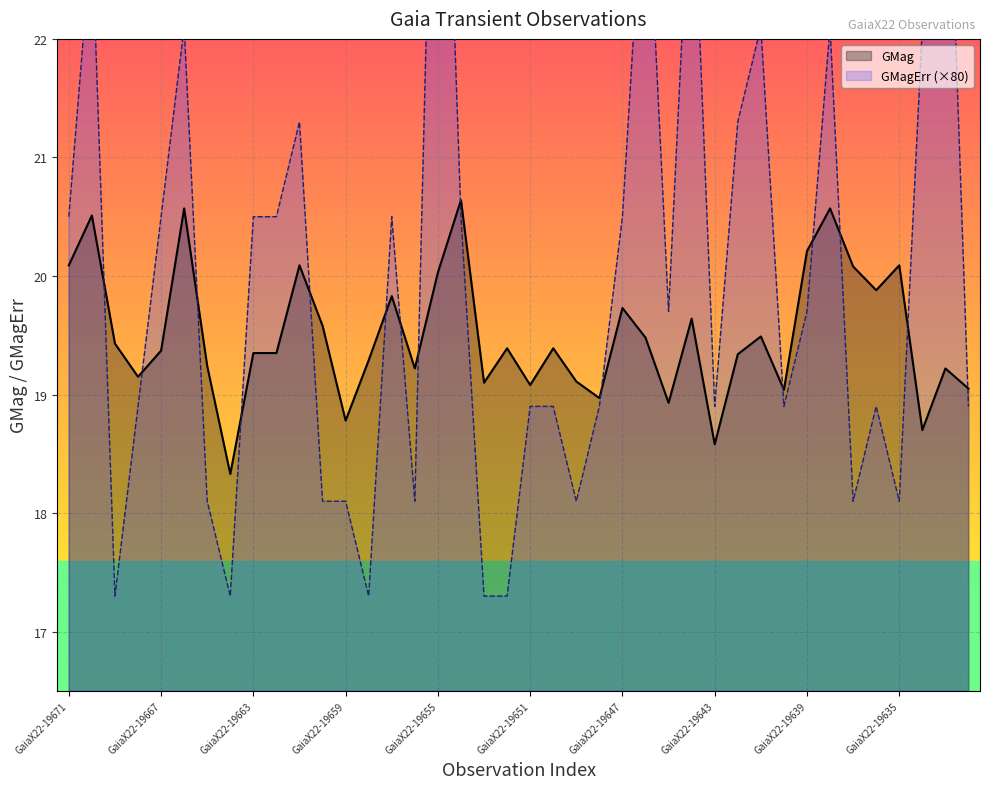

Is it true that GMag equals 6.3 at GaiaX22-19651?

False